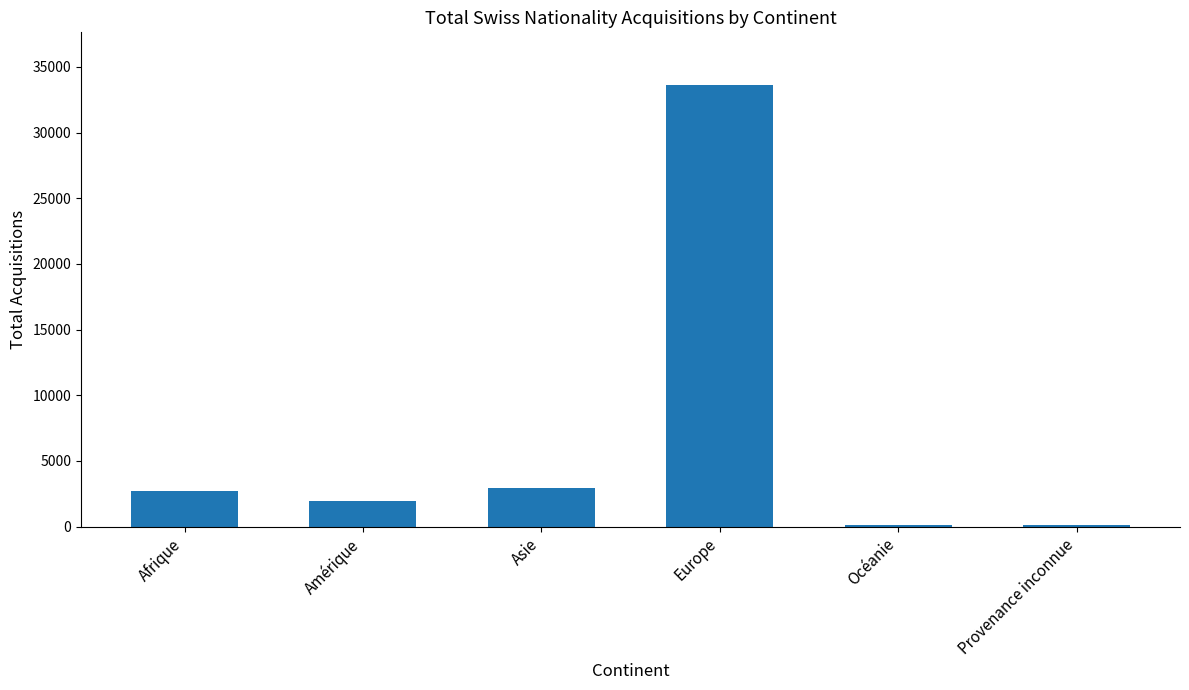

What is the greatest value displayed?

33595